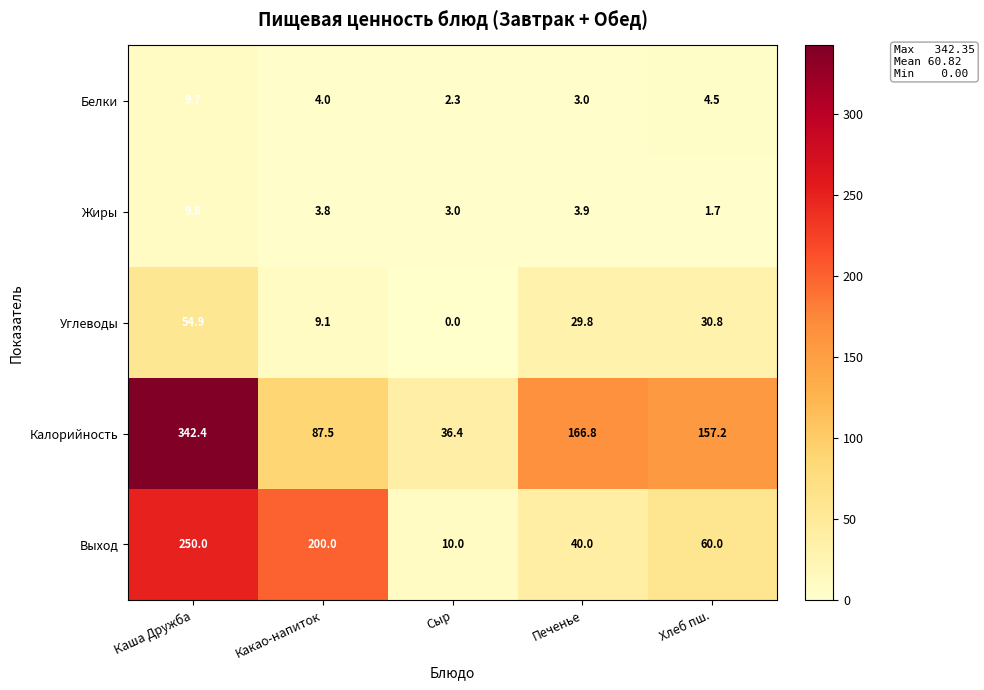

What is the greatest value displayed?

342.4